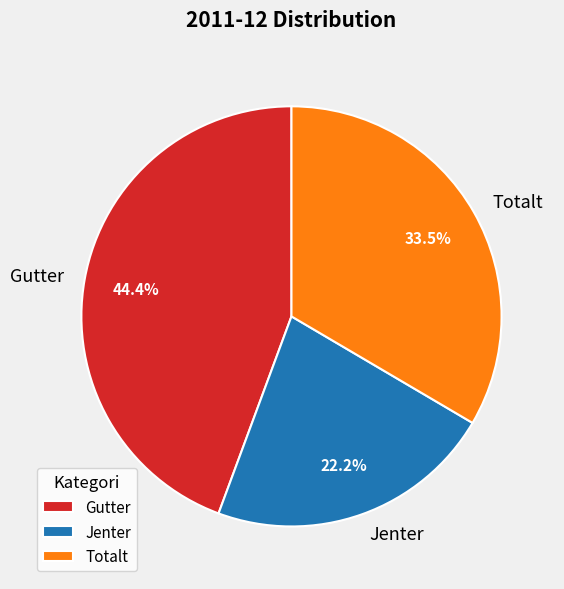

What percentage is the Jenter slice, to the nearest percent?

22%